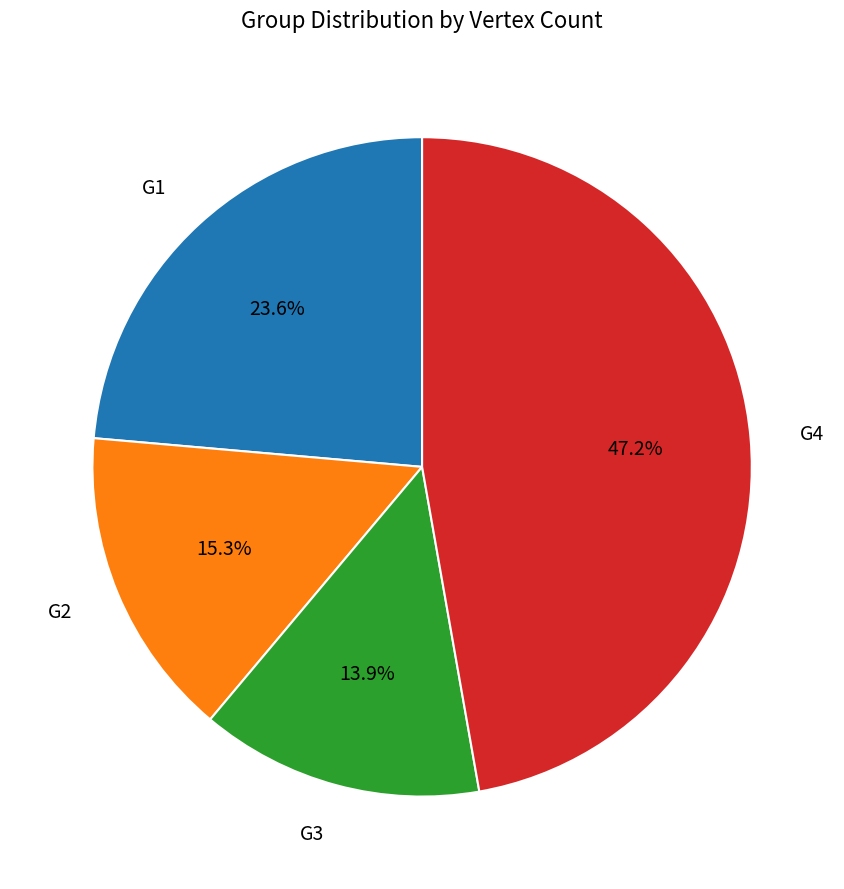

Is there any slice that represents more than half of the pie?

No